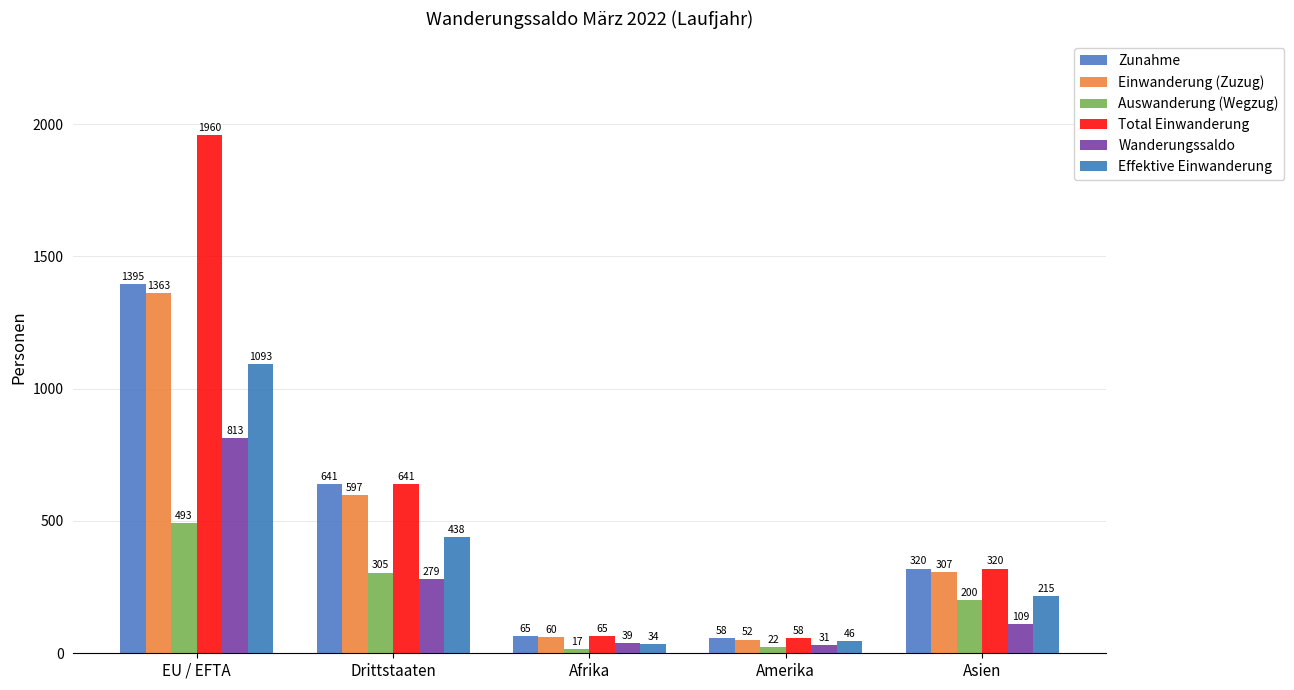

List the series in order of their peak value, highest first.

Total Einwanderung, Zunahme, Einwanderung (Zuzug), Effektive Einwanderung, Wanderungssaldo, Auswanderung (Wegzug)